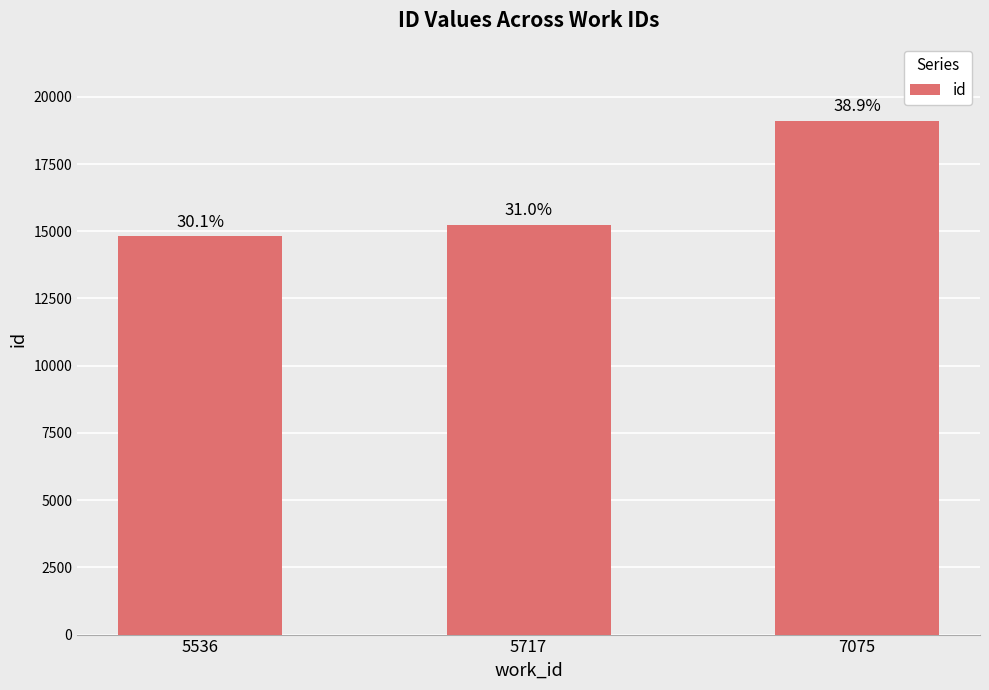

Does the chart contain any negative values?

No